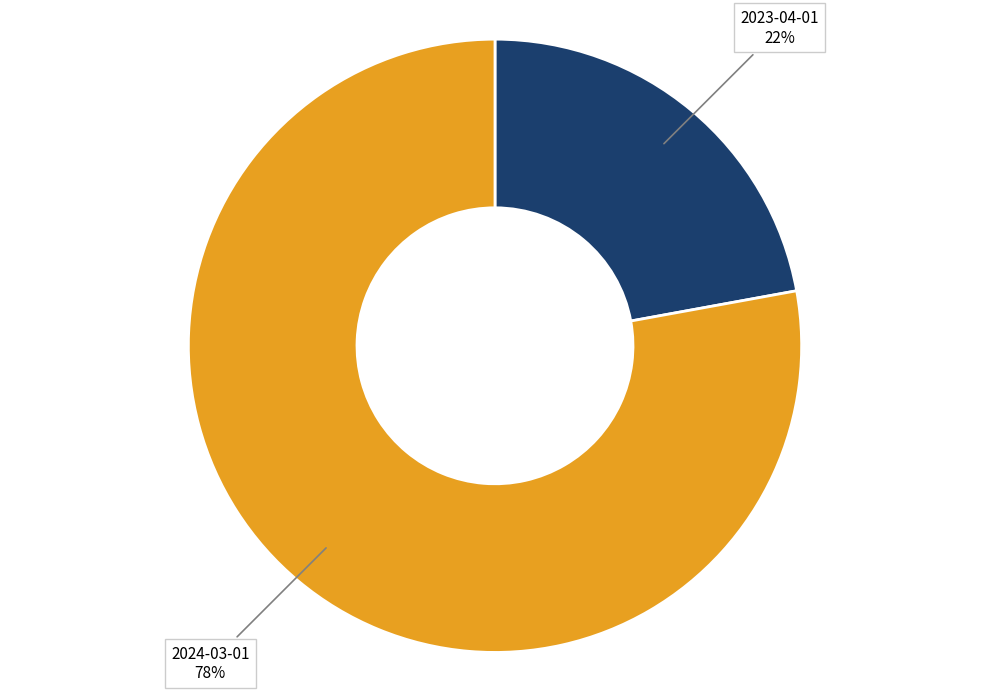

To the nearest percent, what is the difference between the largest and smallest slice percentages?

56%